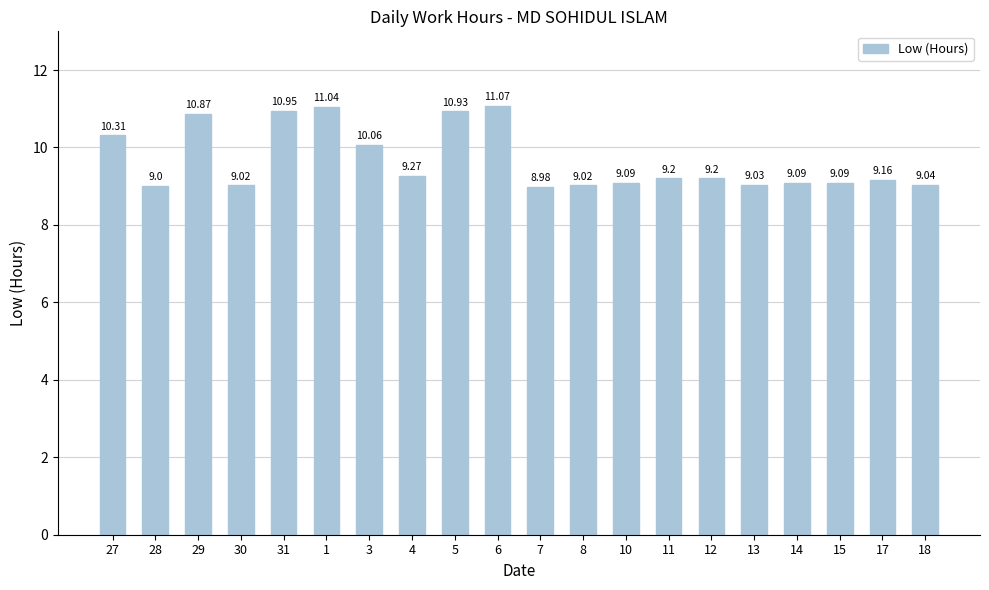

What is the ratio of the value at 31 to the value at 27?

1.1